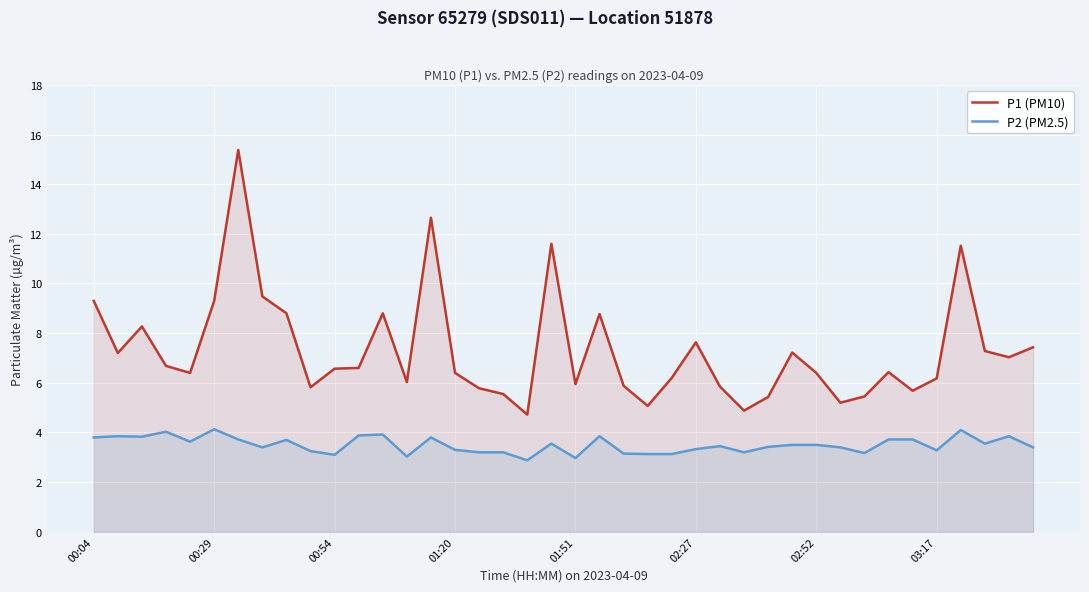

What is the spread (max minus min) of values at 21?

4.9